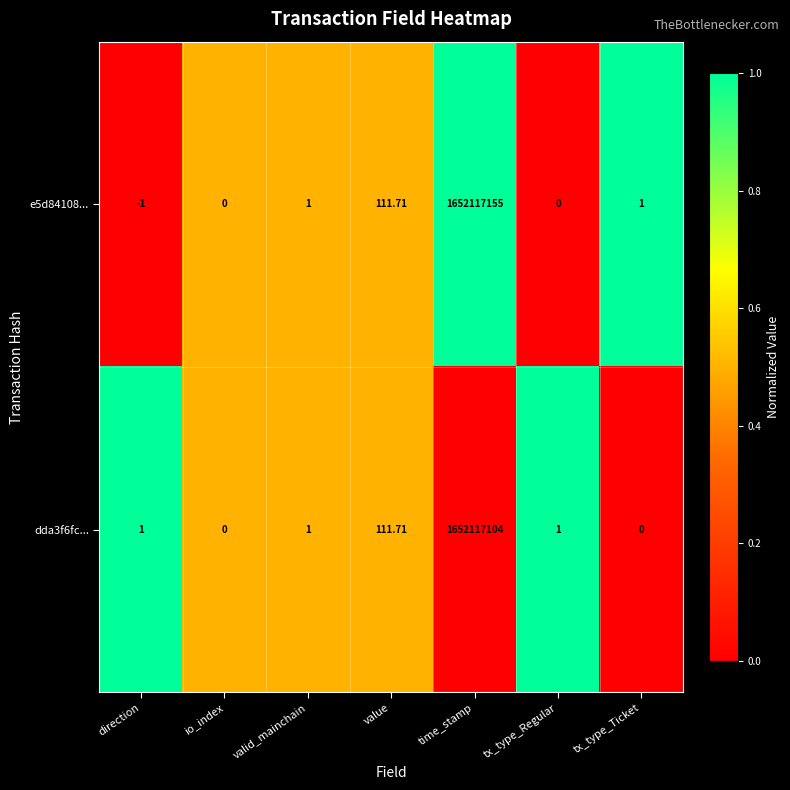

How many negative values does the e5d84108... series have?

1